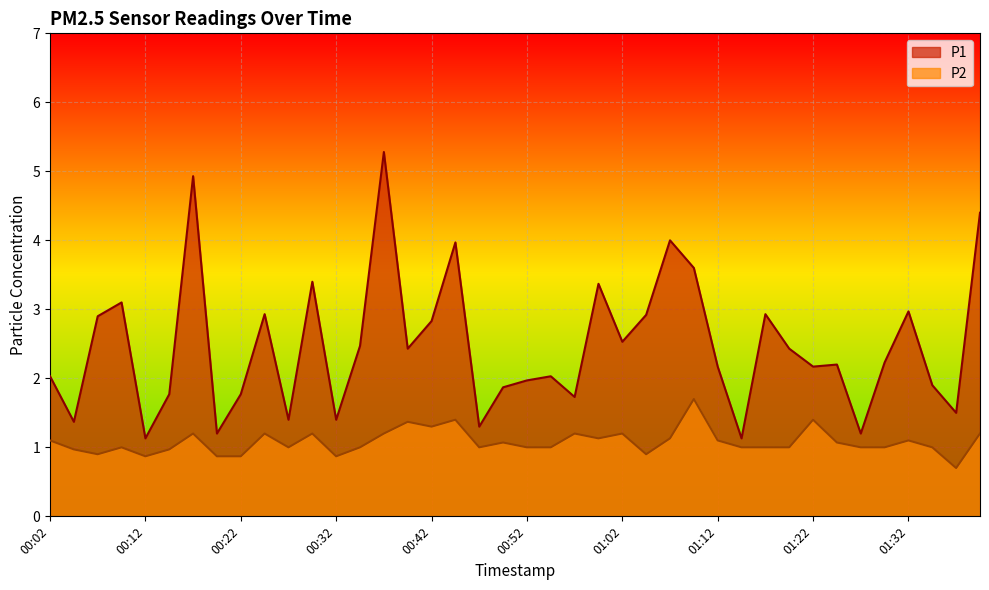

Which category has the highest value in the P1 series?

00:37